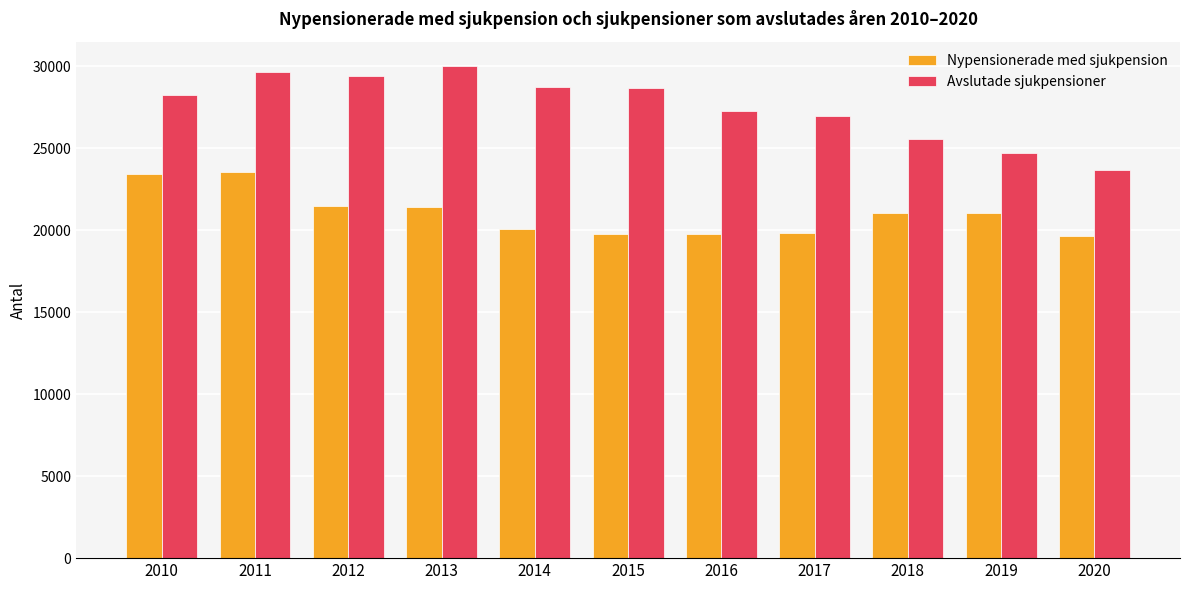

Is it true that Avslutade sjukpensioner equals 17302 at 2010?

False